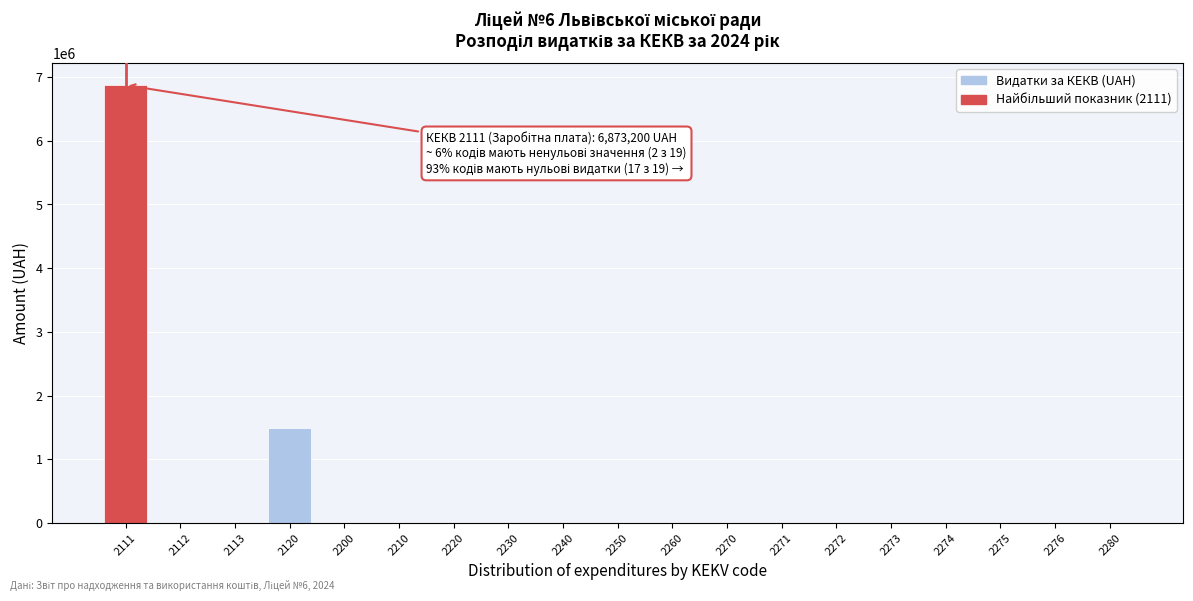

Reading right to left, transcribe all the data shown in this chart.

2280=0	2276=0	2275=0	2274=0	2273=0	2272=0	2271=0	2270=0	2260=0	2250=0	2240=0	2230=0	2220=0	2210=0	2200=0	2120=1497100	2113=0	2112=0	2111=6873200